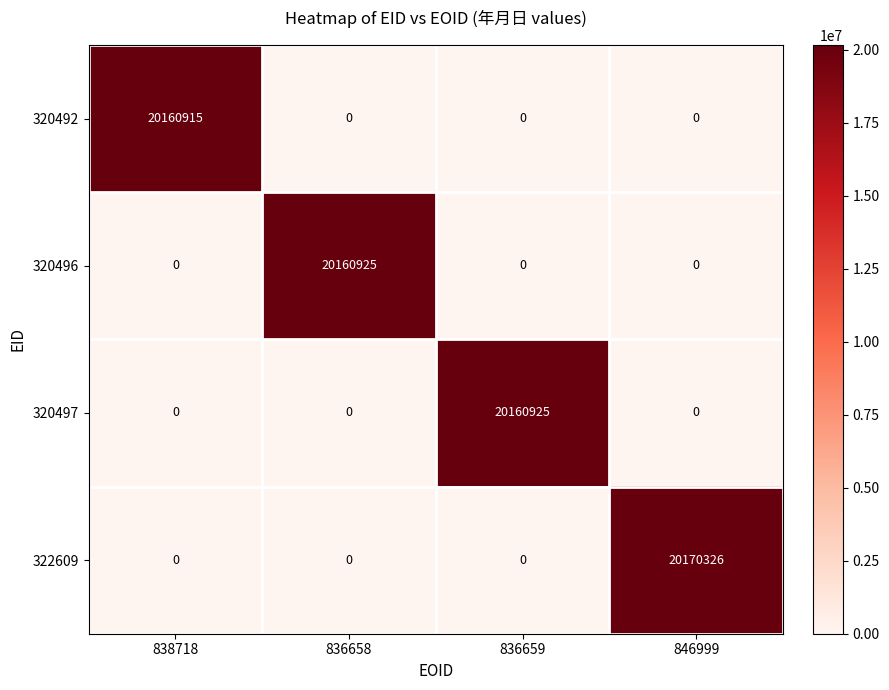

Which series has the widest spread of values?

322609